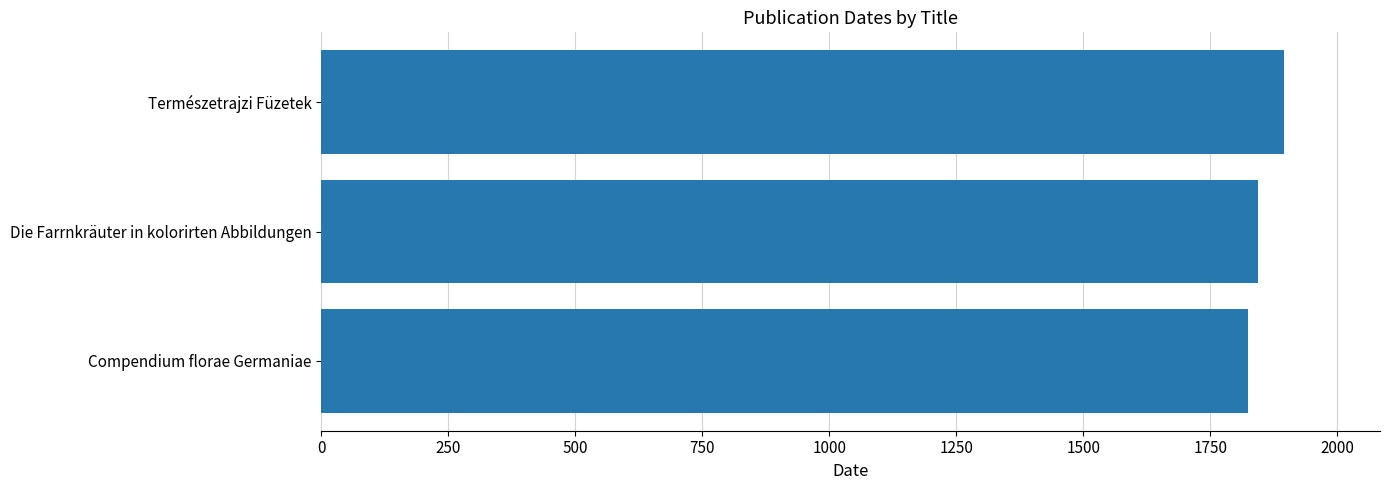

The value at Compendium florae Germaniae is 3260. True or false?

False